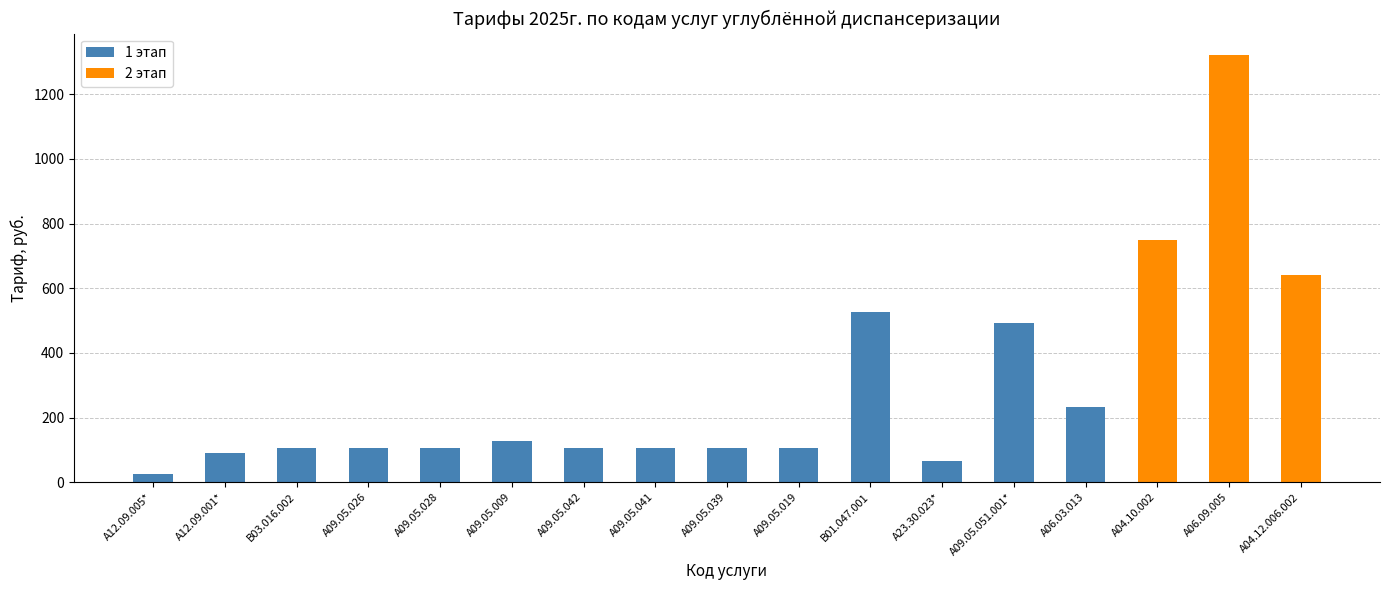

At which category does the chart reach its minimum across all series?

A12.09.005*